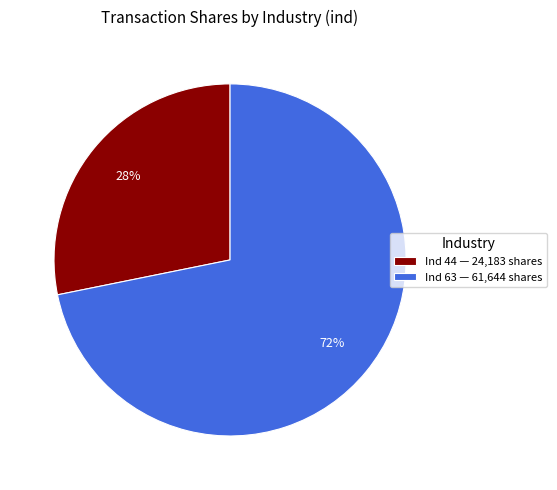

Between Ind 63 — 61,644 shares and Ind 44 — 24,183 shares, which is larger?

Ind 63 — 61,644 shares